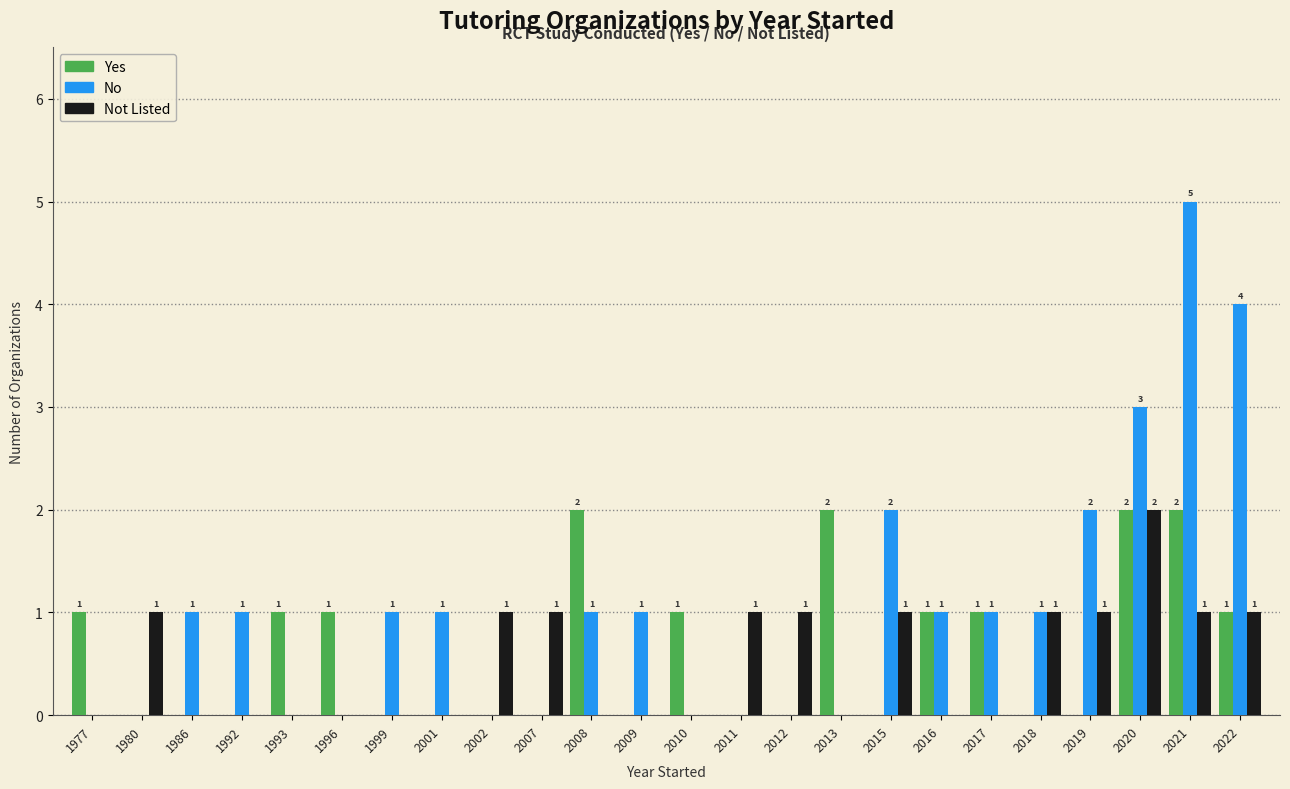

What is the greatest value displayed?

5